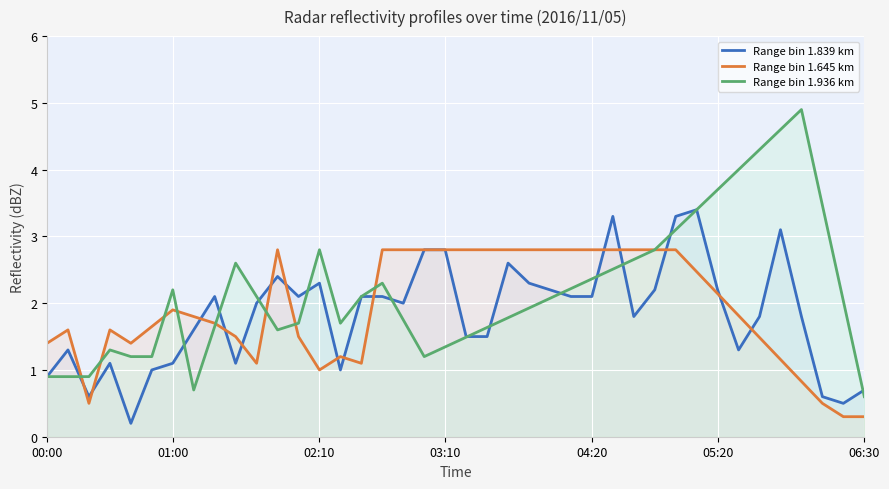

Reading left to right, extract all data points from this chart.

Range bin 1.839 km: 0.9	1.3	0.6	1.1	0.2	1.0	1.1	1.6	2.1	1.1	2.0	2.4	2.1	2.3	1.0	2.1	2.1	2.0	2.8	2.8	1.5	1.5	2.6	2.3	2.2	2.1	2.1	3.3	1.8	2.2	3.3	3.4	2.2	1.3	1.8	3.1	1.8	0.6	0.5	0.7
Range bin 1.645 km: 1.4	1.6	0.5	1.6	1.4	1.6	1.9	1.8	1.7	1.5	1.1	2.8	1.5	1.0	1.2	1.1	2.8	2.8	2.8	2.8	2.8	2.8	2.8	2.8	2.8	2.8	2.8	2.8	2.8	2.8	2.8	2.5	2.1	1.8	1.5	1.2	0.8	0.5	0.3	0.3
Range bin 1.936 km: 0.9	0.9	0.9	1.3	1.2	1.2	2.2	0.7	1.6	2.6	2.1	1.6	1.7	2.8	1.7	2.1	2.3	1.8	1.2	1.3	1.5	1.6	1.8	1.9	2.1	2.2	2.4	2.5	2.7	2.8	3.1	3.4	3.7	4.0	4.3	4.6	4.9	3.5	2.0	0.6